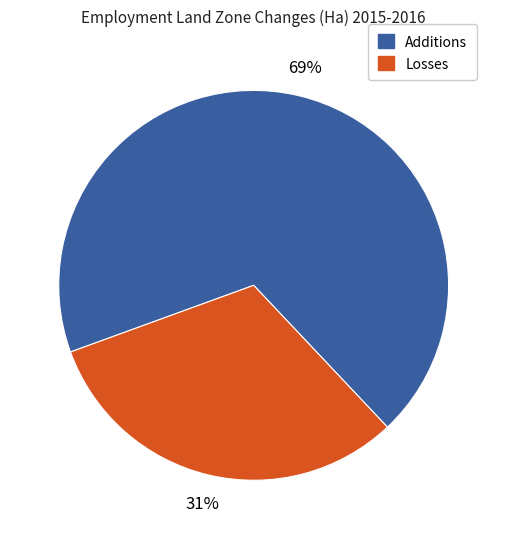

To the nearest percent, what is the average slice percentage?

50%